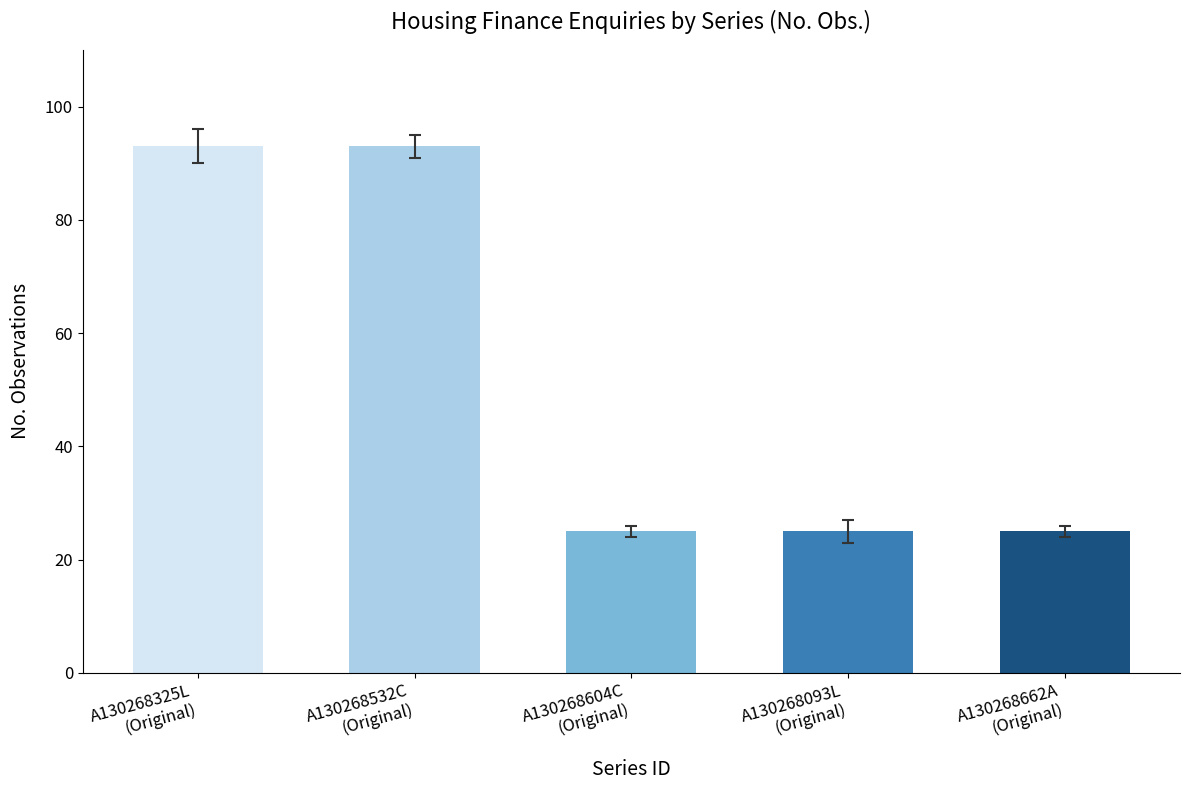

The chart shows a value of 26 at A130268325L. True or false?

False